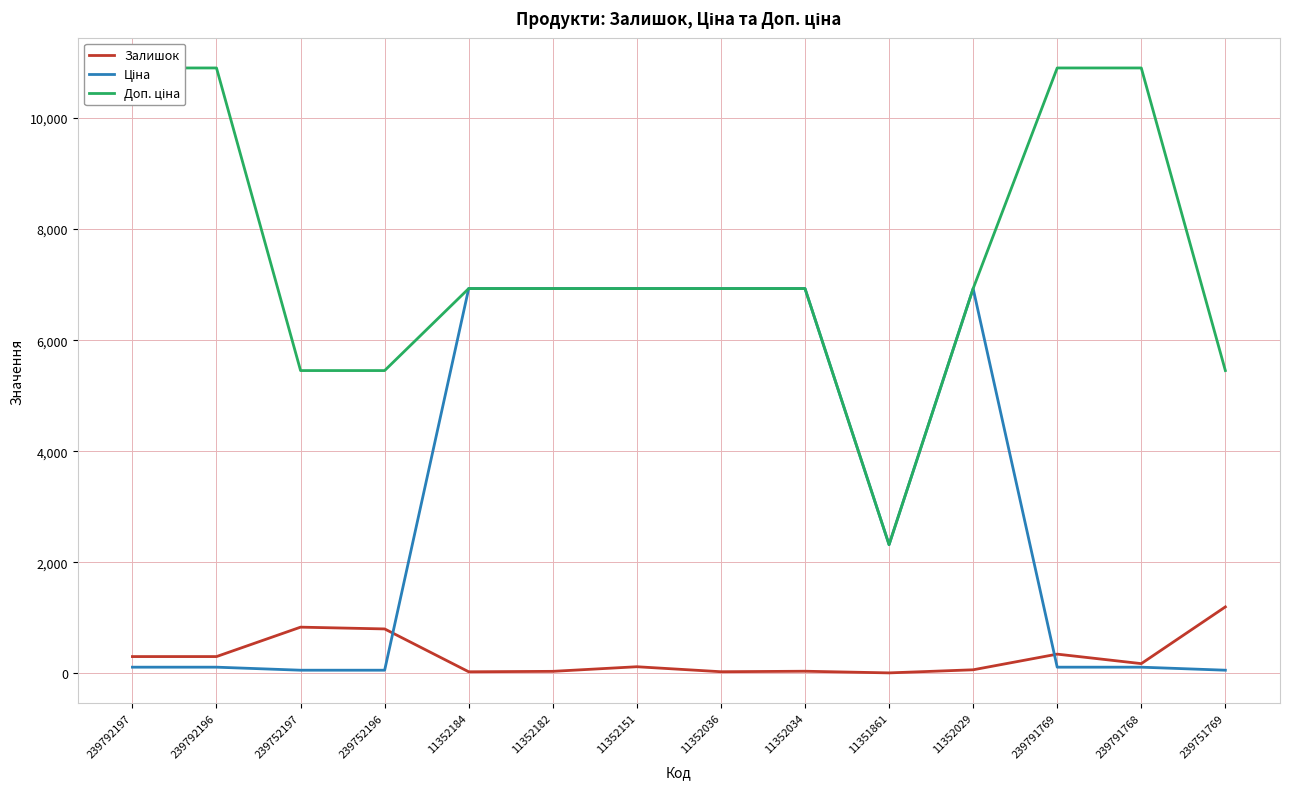

Does the chart have visible grid lines?

Yes